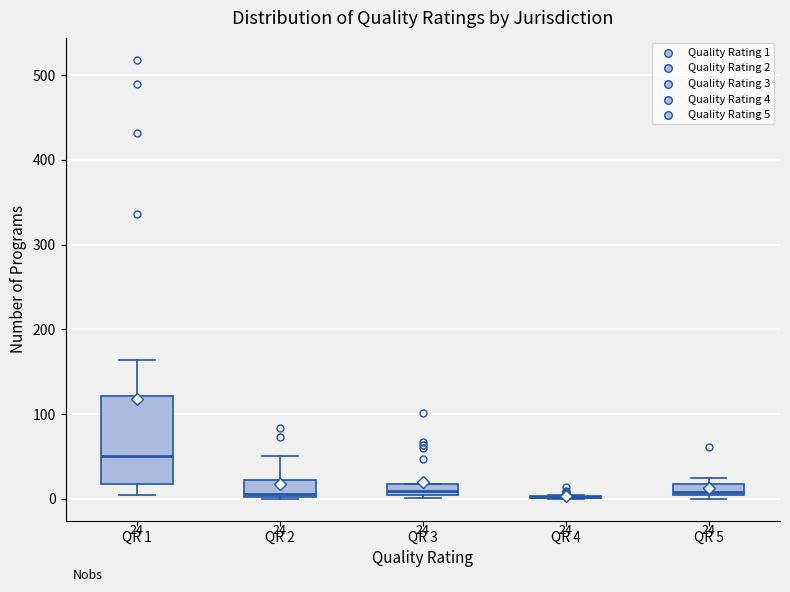

Comparing the boxes themselves (not the whiskers), which one is the tallest?

QR 1